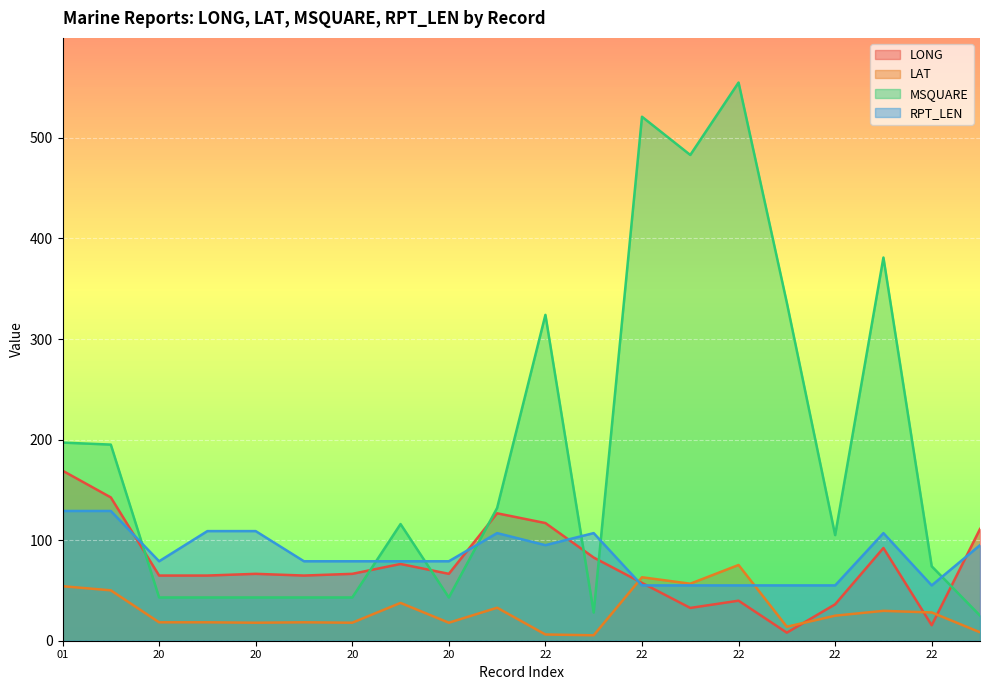

Is it true that MSQUARE equals 57.8 at 20?

False